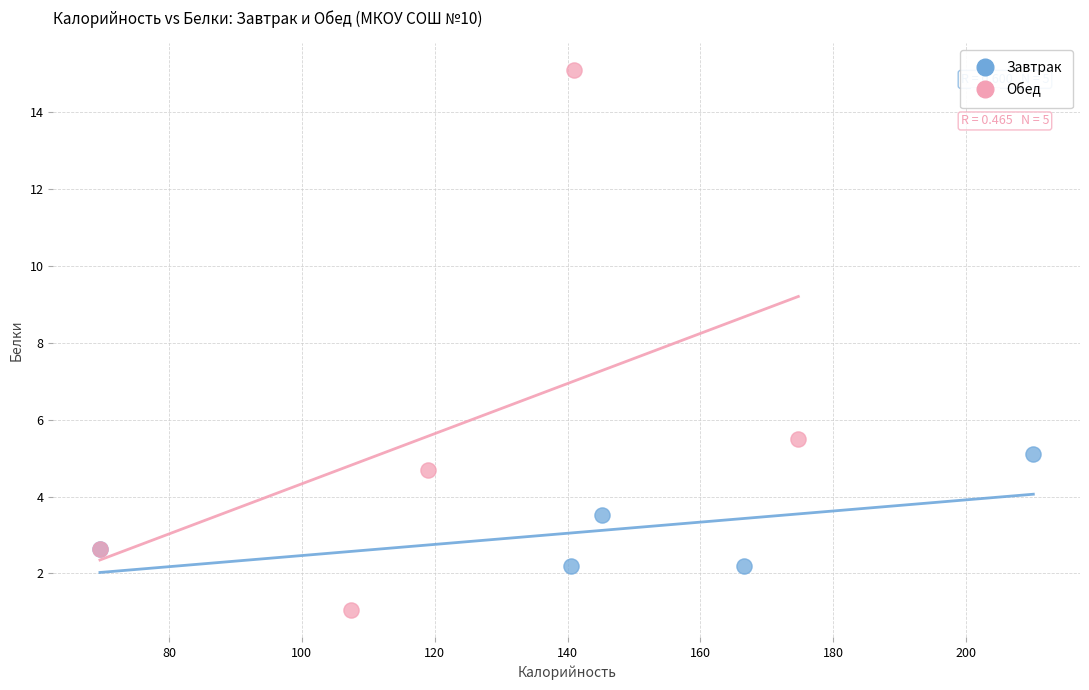

Which series contains the lowest Y value?

Обед